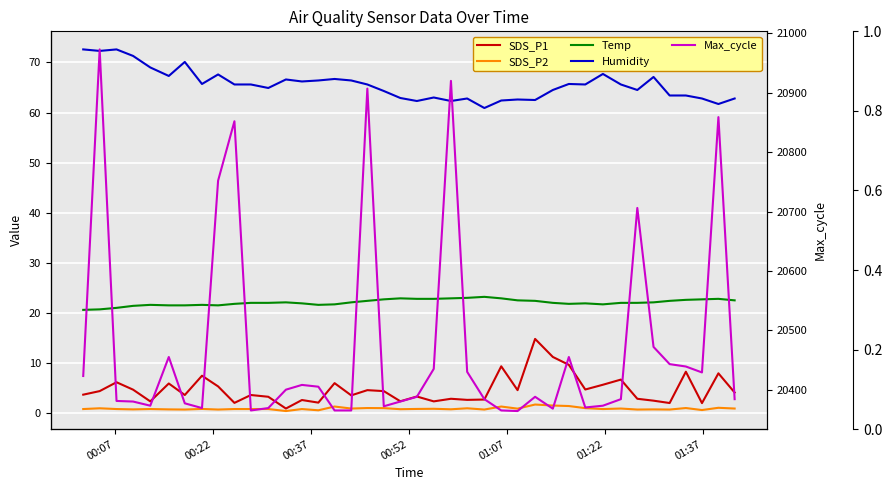

How many lines are shown in the chart?

5